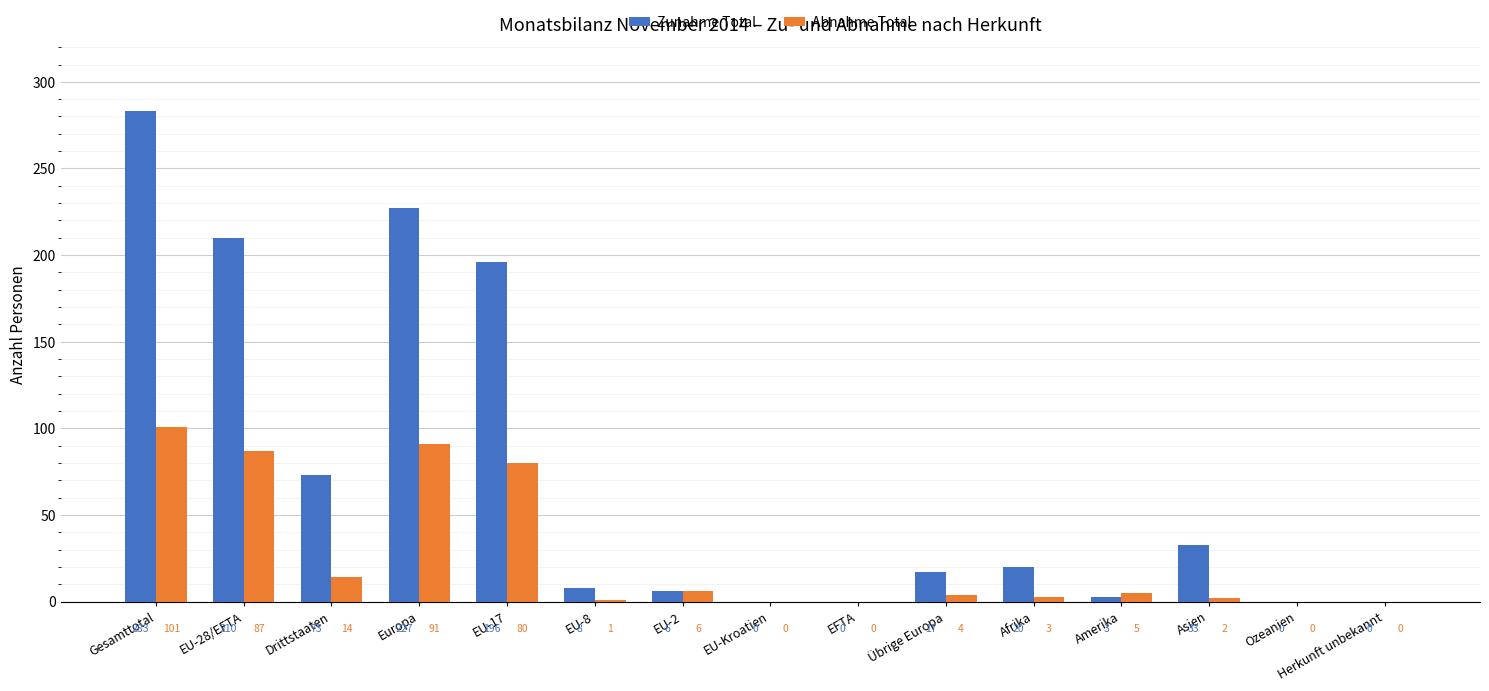

What is the sum of the Abnahme Total values at Europa and EU-2?

97